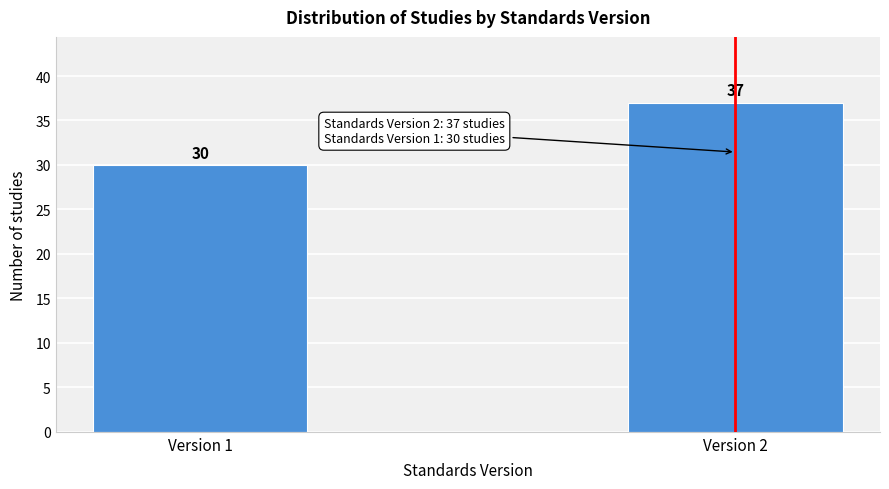

Reading left to right, list all the values displayed in this chart.

30	37